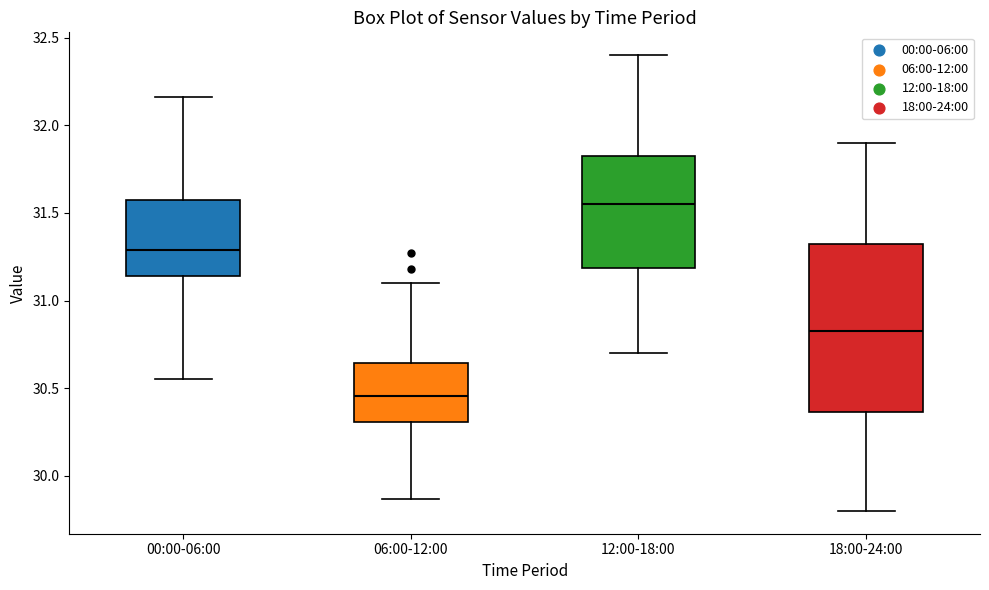

Comparing the boxes themselves (not the whiskers), which one is the tallest?

18:00-24:00